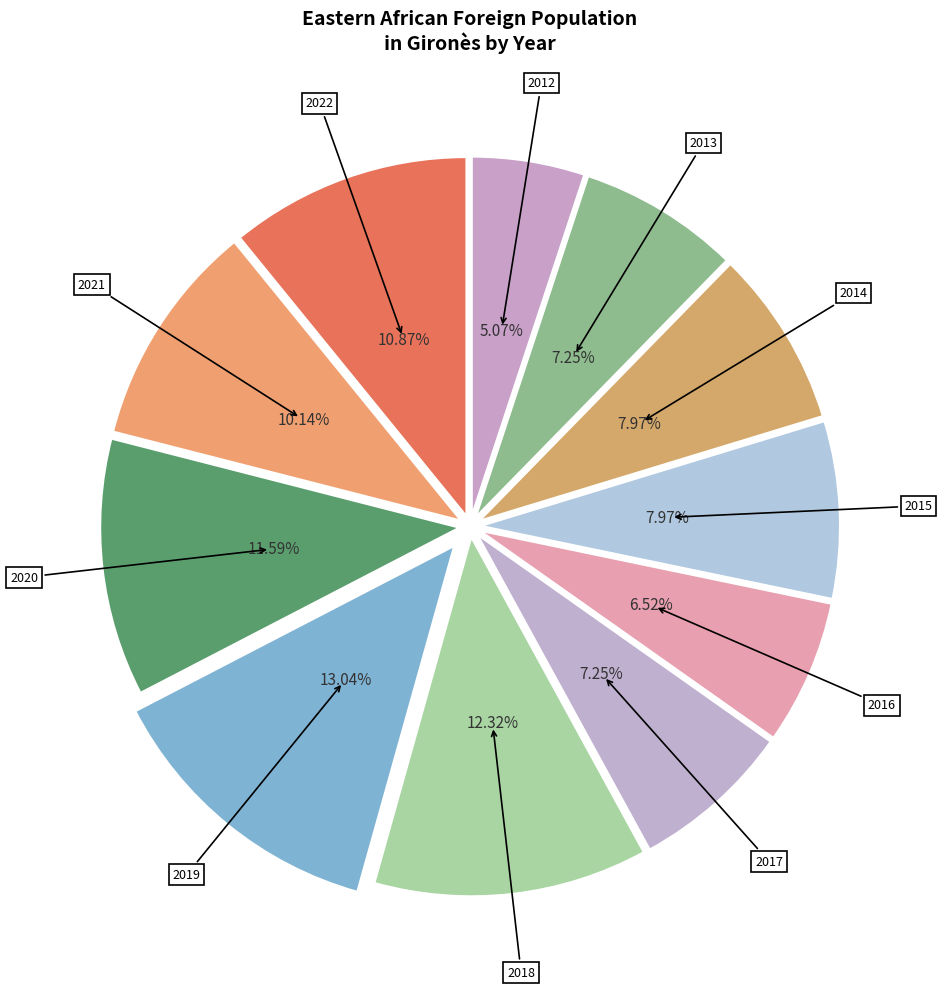

Is there a majority slice in this chart?

No